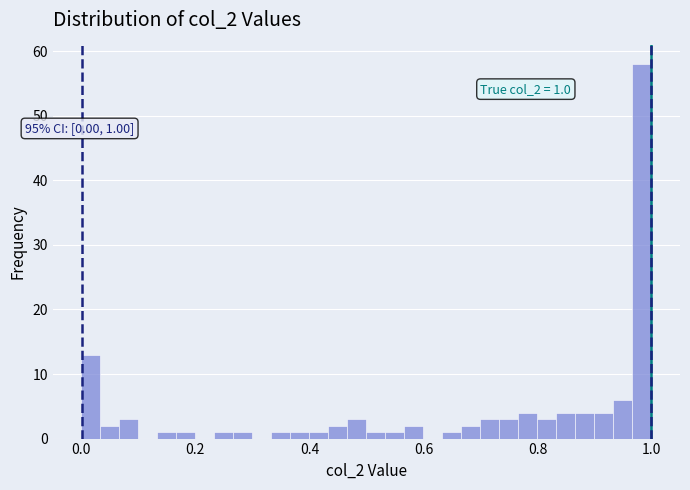

Read against the x-axis, roughly where is the centre of the tallest bar?

0.98